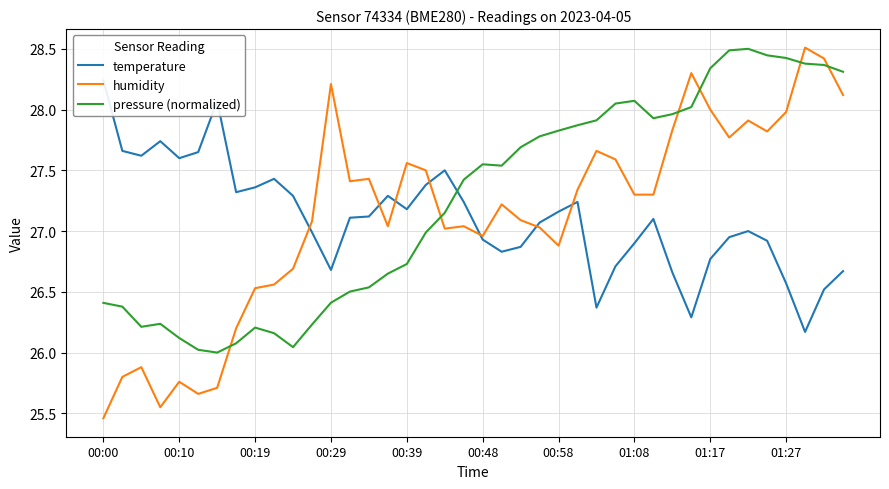

How many data points does each series have?

40